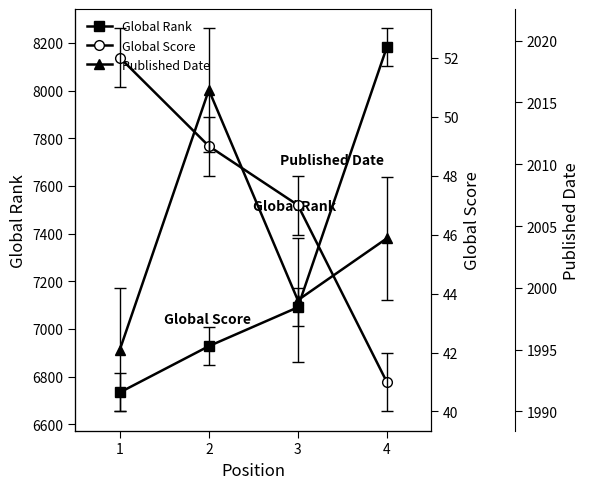

Which series changed the most between 1 and 3?

Global Rank